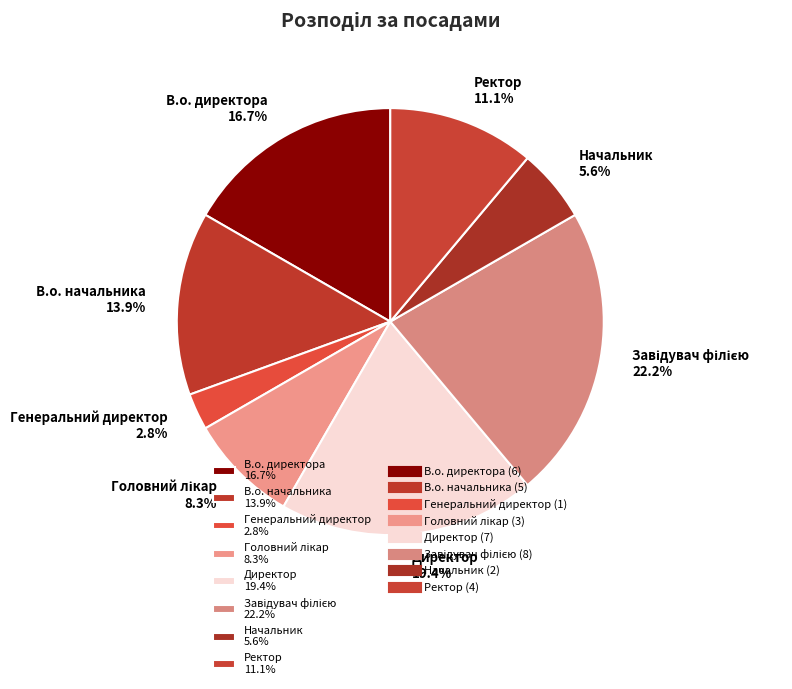

Approximately how many times larger is the value at В.о. директора 16.7% compared to Ректор 11.1%?

1.5